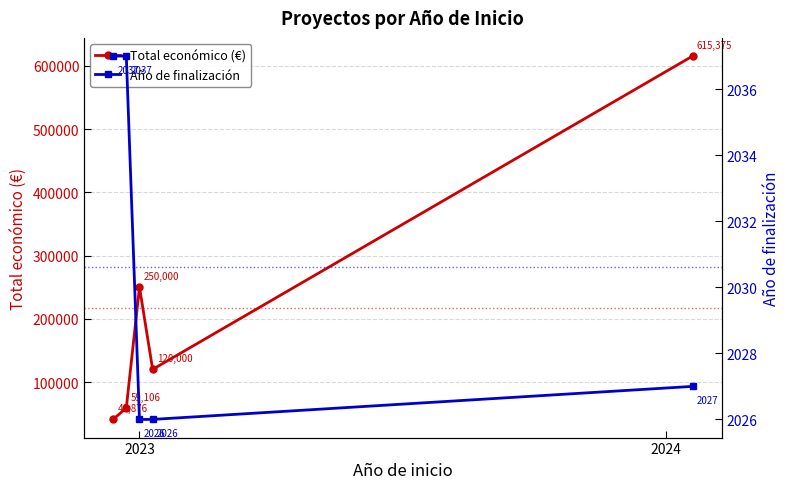

The Año de finalización series shows 2026 at 3. True or false?

True